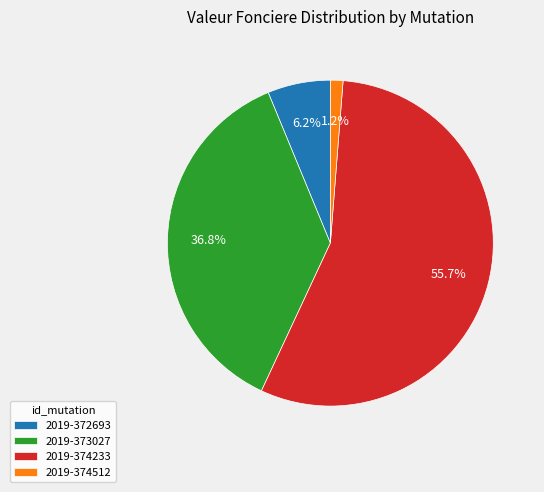

Which has a higher value, 2019-374233 or 2019-373027?

2019-374233